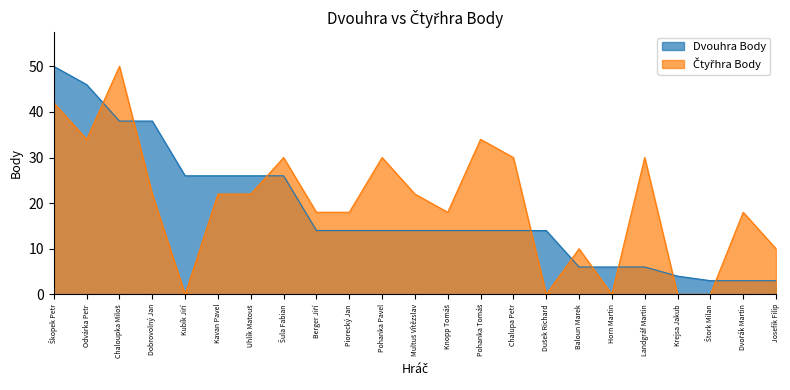

List the labels in order of Čtyřhra Body value, smallest first.

Kubík Jiří, Dušek Richard, Horn Martin, Krejsa Jakub, Štork Milan, Baloun Marek, Josefik Filip, Berger Jiří, Piorecký Jan, Knopp Tomáš, Dvořák Martin, Dobrovolný Jan, Kavan Pavel, Uhlík Matouš, Multuš Vítězslav, Šula Fabian, Pohanka Pavel, Chalupa Petr, Landgráf Martin, Odvárka Petr, Pohanka Tomáš, Škopek Petr, Chaloupka Miloš